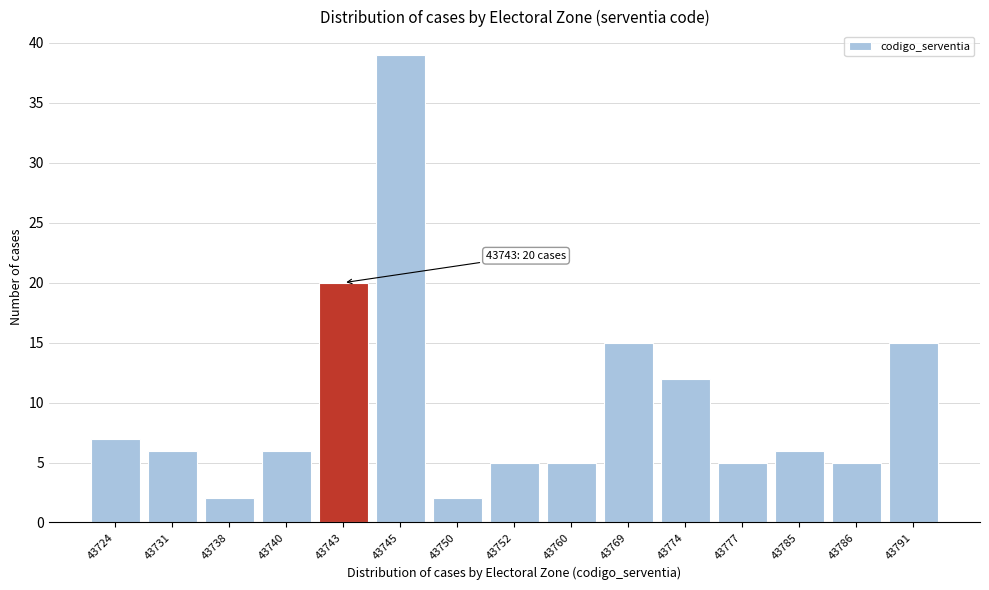

Reading left to right, list all the values displayed in this chart.

7	6	2	6	20	39	2	5	5	15	12	5	6	5	15